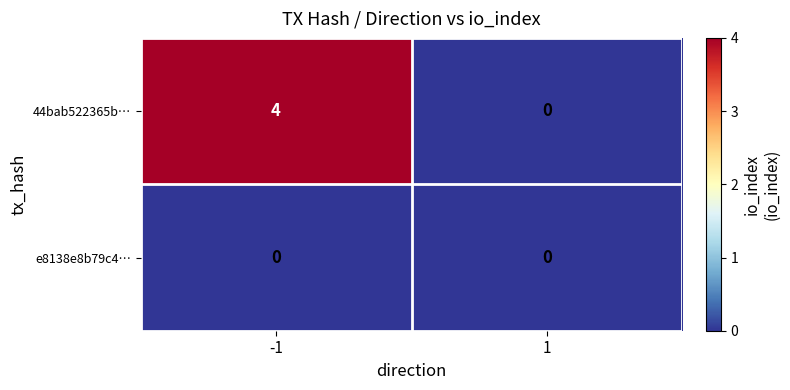

What is the sum of the 44bab522365b… values at -1 and 1?

4